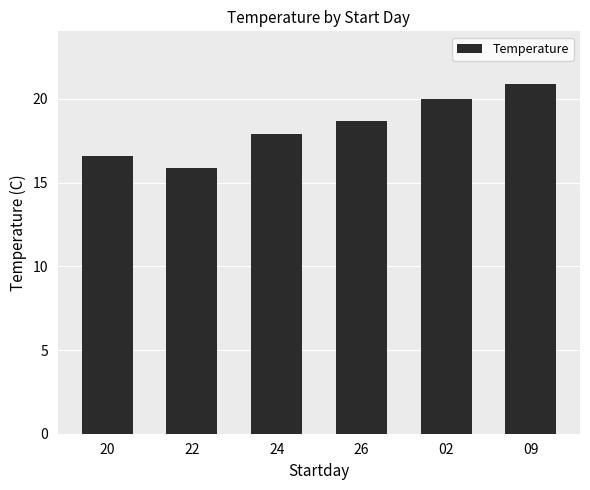

List the labels in order of value, largest first.

09, 02, 26, 24, 20, 22